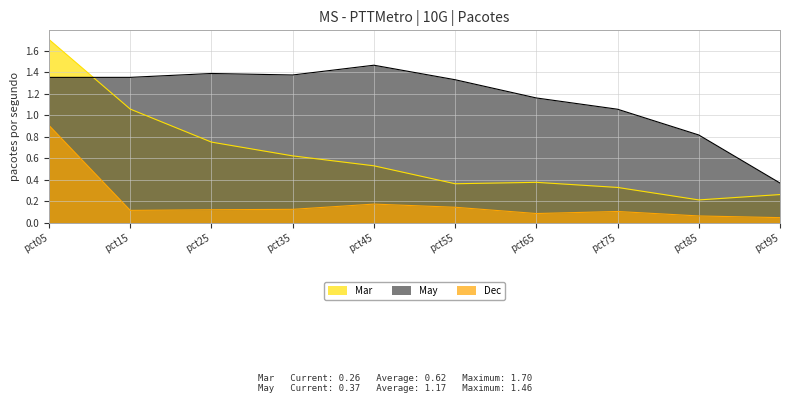

What is the sum of all May values?

11.7